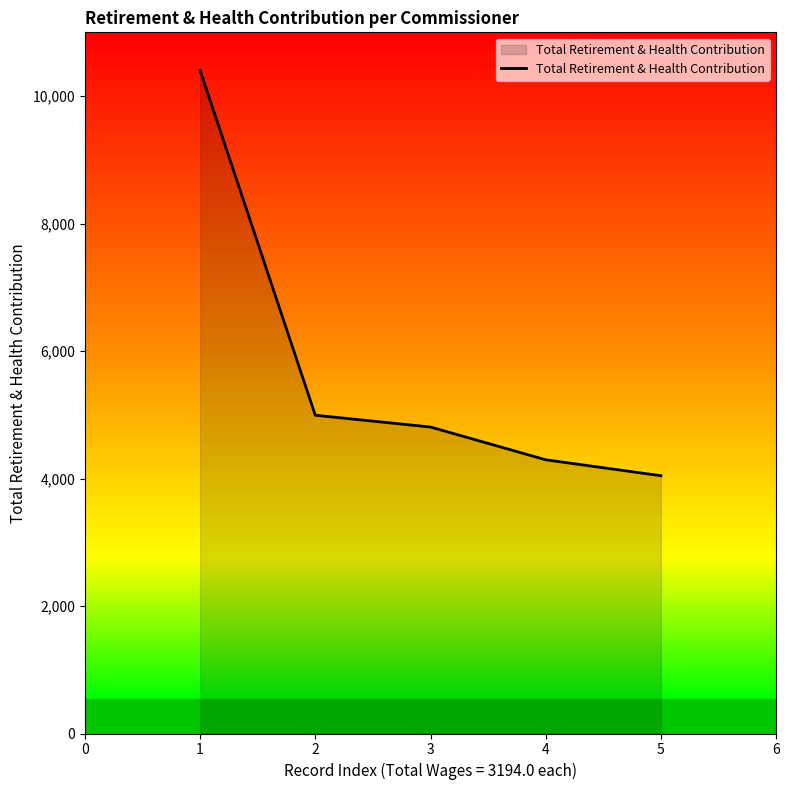

Is it true that the value at 1 is 1532?

False